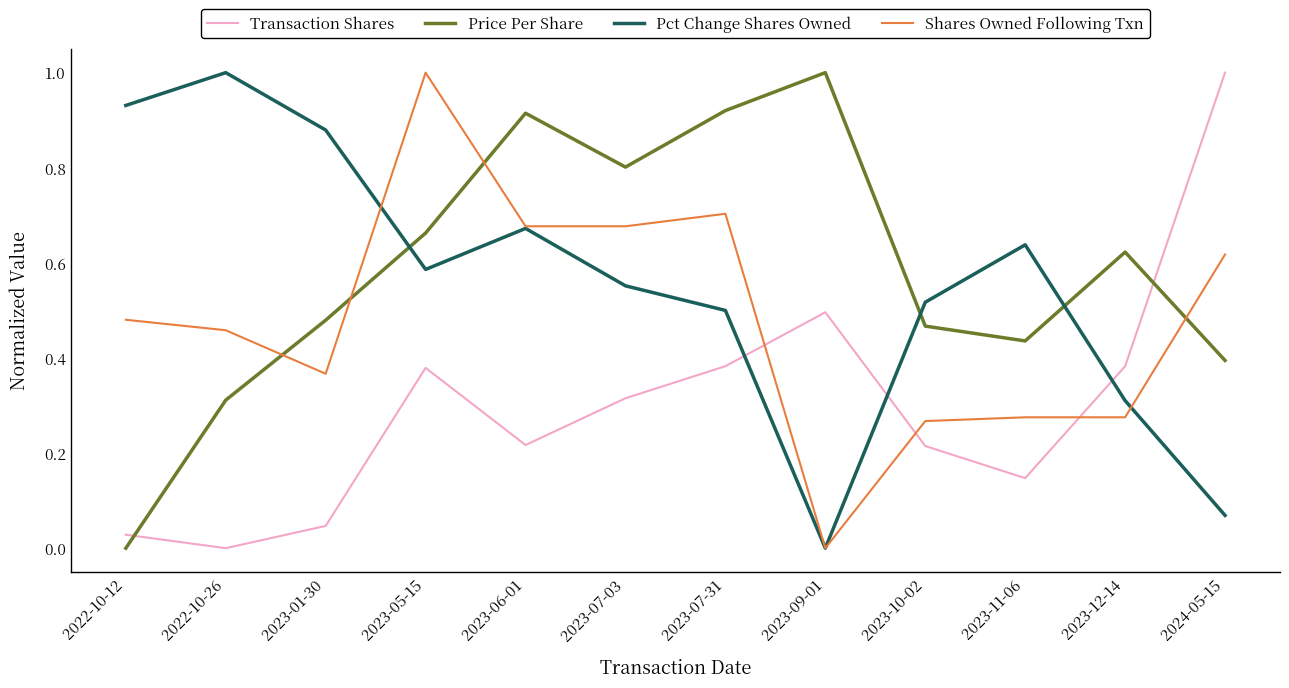

How many distinct data groups are displayed?

4